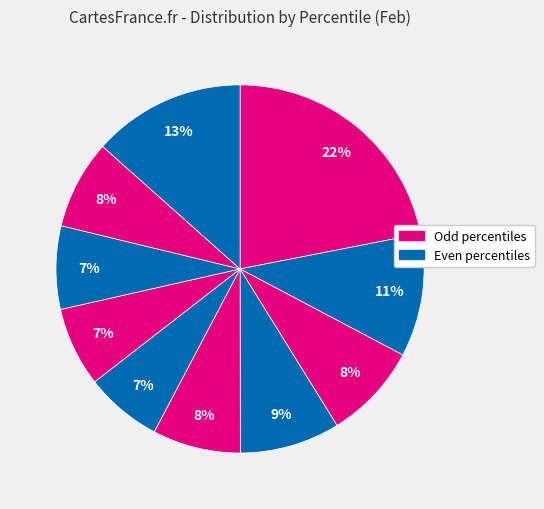

How many slices are in this pie chart?

10